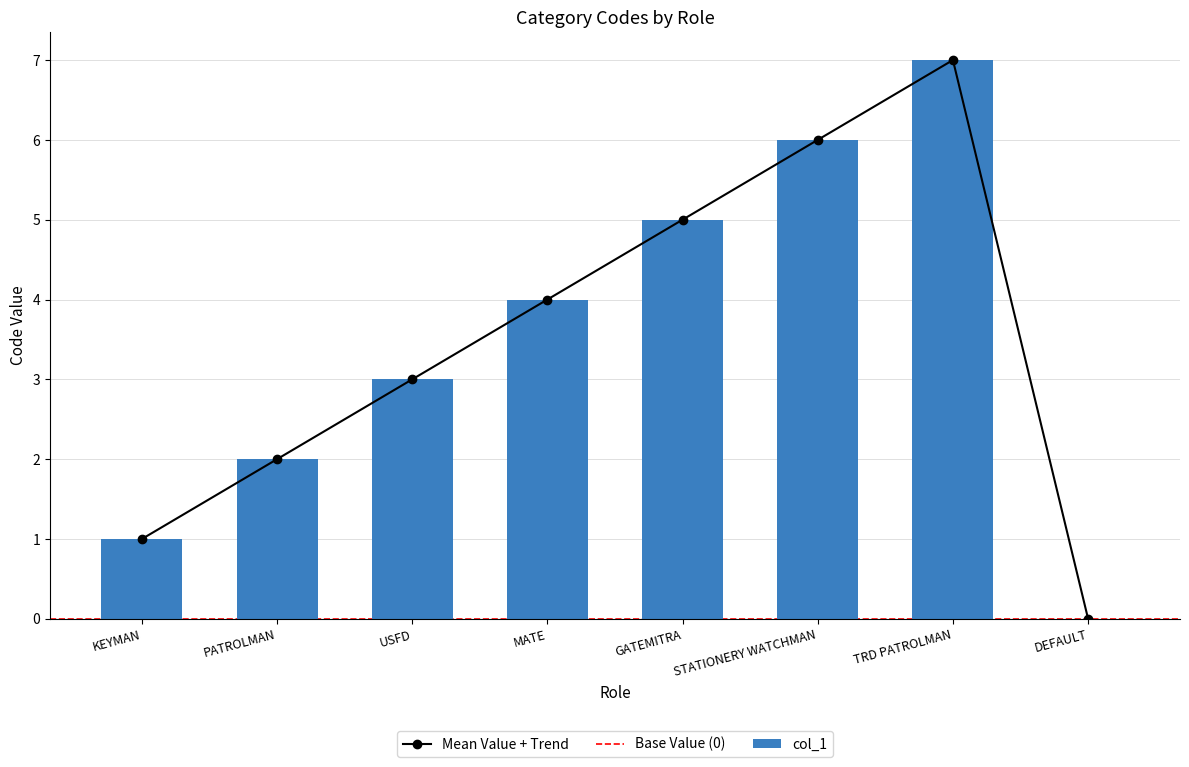

How many bars are there in total?

8